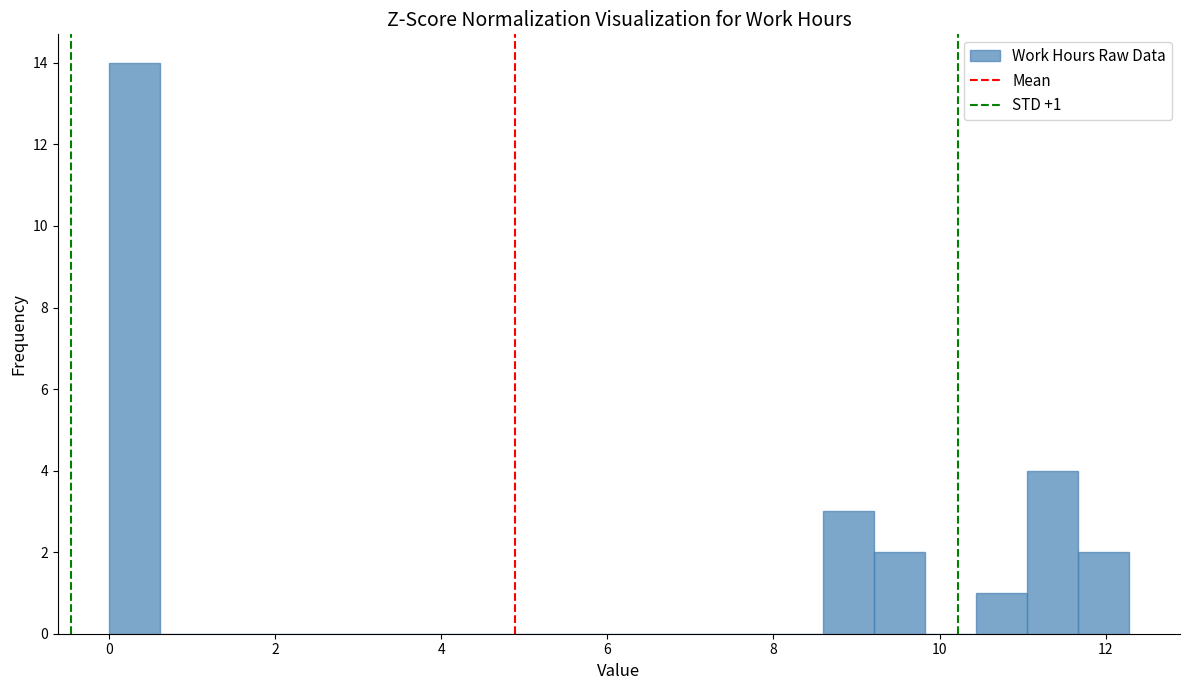

Read against the x-axis, roughly where is the centre of the tallest bar?

0.4